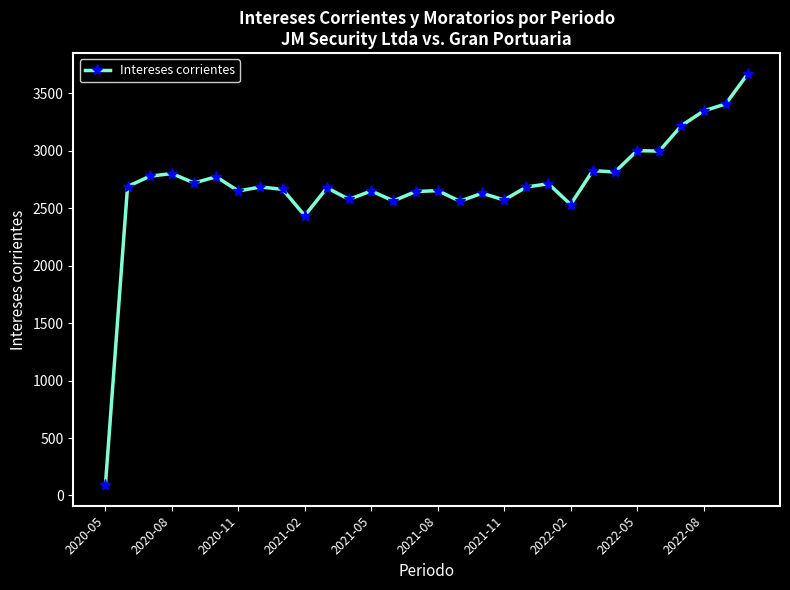

How many lines are shown in the chart?

1